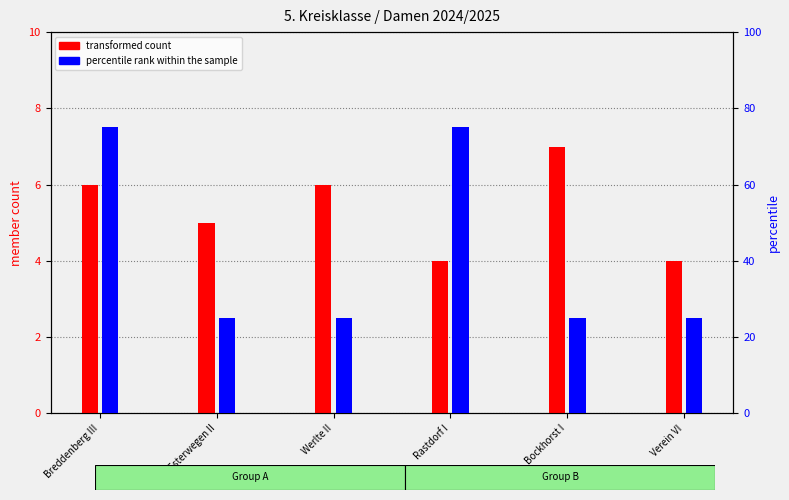

Is it true that percentile rank within the sample equals 25 at Werlte II?

True